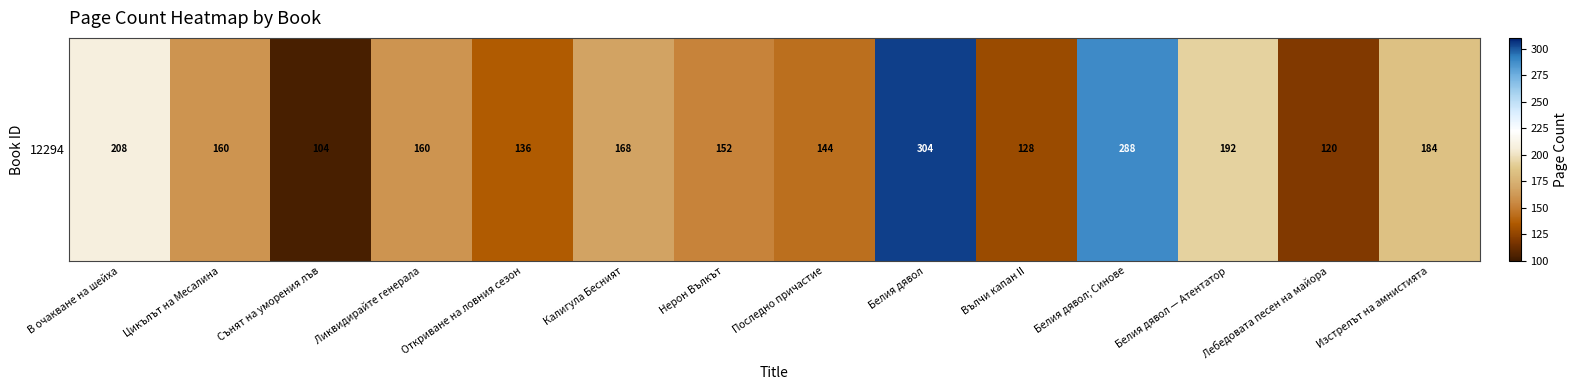

Reading left to right, extract all data points from this chart.

В очакване на шейха=208	Цикълът на Месалина=160	Сънят на уморения лъв=104	Ликвидирайте генерала=160	Откриване на ловния сезон=136	Калигула Бесният=168	Нерон Вълкът=152	Последно причастие=144	Белия дявол=304	Вълчи капан II=128	Белия дявол; Синове=288	Белия дявол — Атентатор=192	Лебедовата песен на майора=120	Изстрелът на амнистията=184